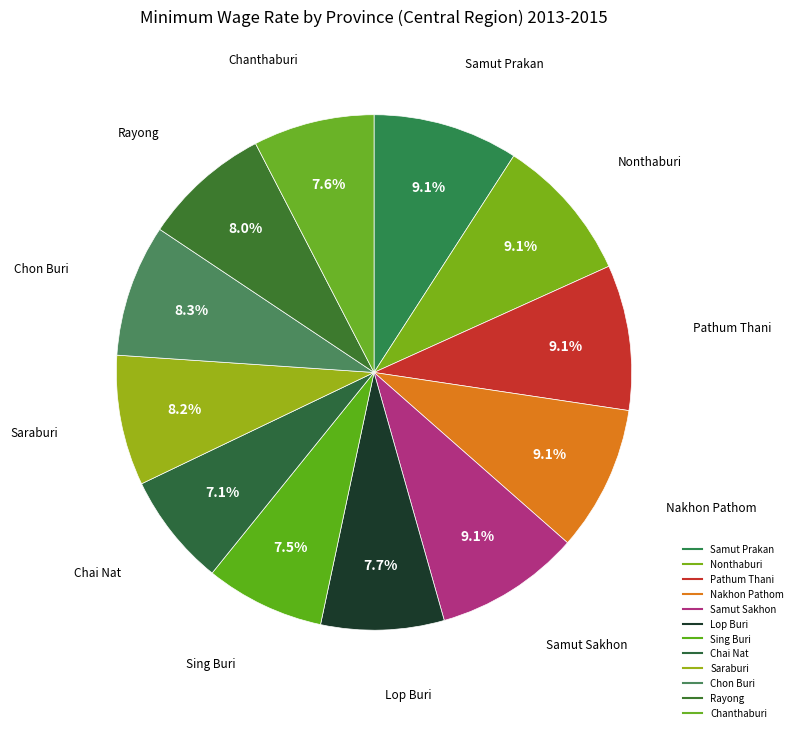

The Rayong slice represents 8% of the pie. True or false?

True